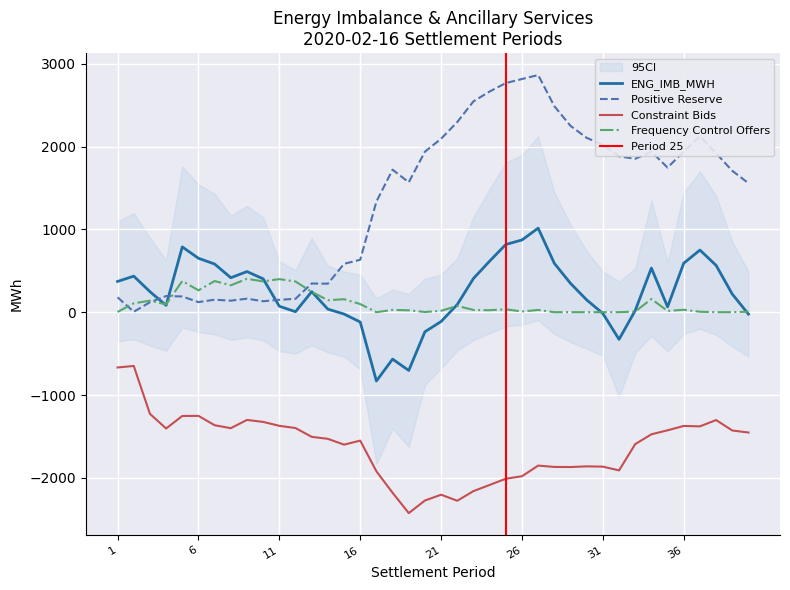

True or false: Constraint Bids and Positive Reserve intersect in this chart.

False